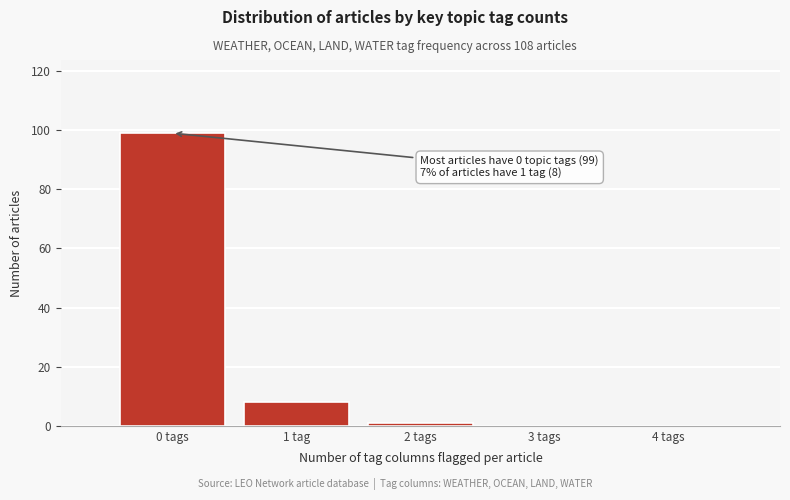

Reading right to left, list all the values displayed in this chart.

4 tags=0	3 tags=0	2 tags=1	1 tag=8	0 tags=99